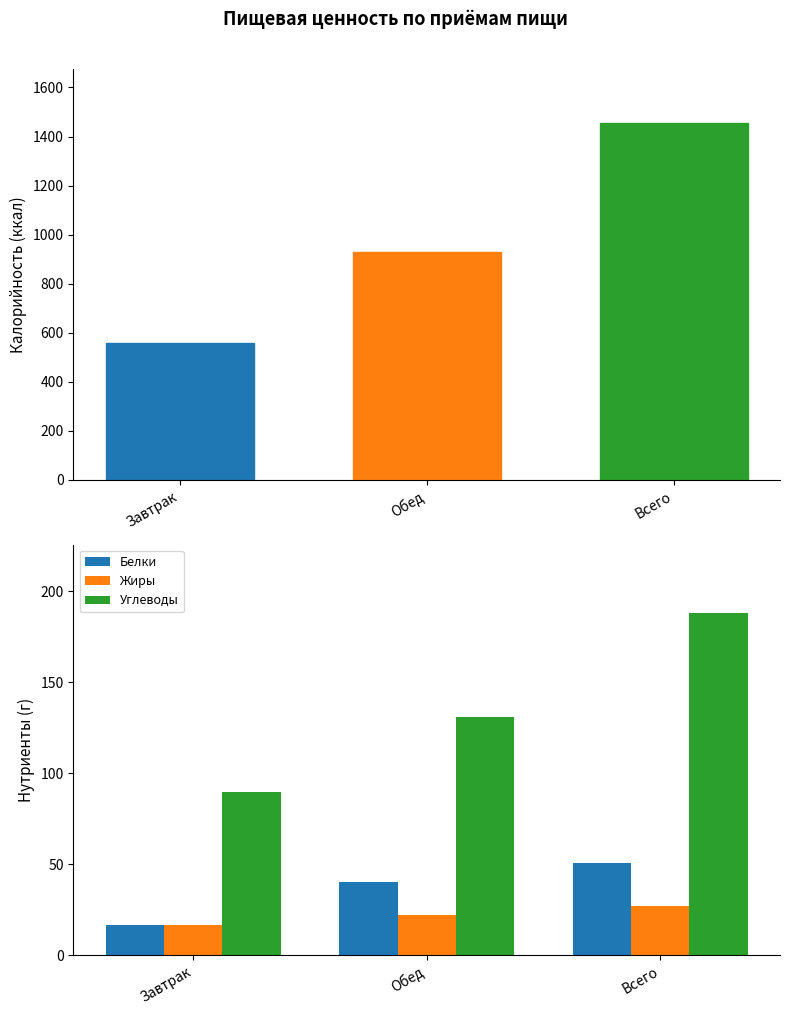

Reading right to left, transcribe all the data shown in this chart.

Калорийность: Всего=1455.7	Обед=929.1	Завтрак=558.8
Белки: Всего=50.5	Обед=40.4	Завтрак=16.7
Жиры: Всего=27.1	Обед=22.1	Завтрак=16.4
Углеводы: Всего=187.9	Обед=131.2	Завтрак=89.6